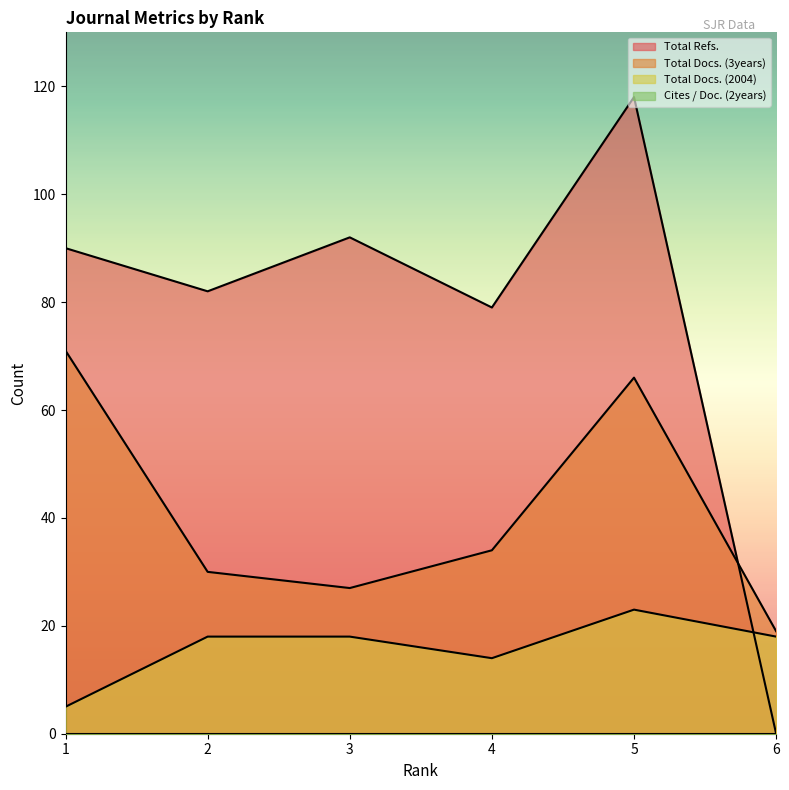

Reading left to right, transcribe all the data shown in this chart.

Total Docs. (2004): 5	18	18	14	23	18
Total Docs. (3years): 71	30	27	34	66	19
Total Refs.: 90	82	92	79	118	0